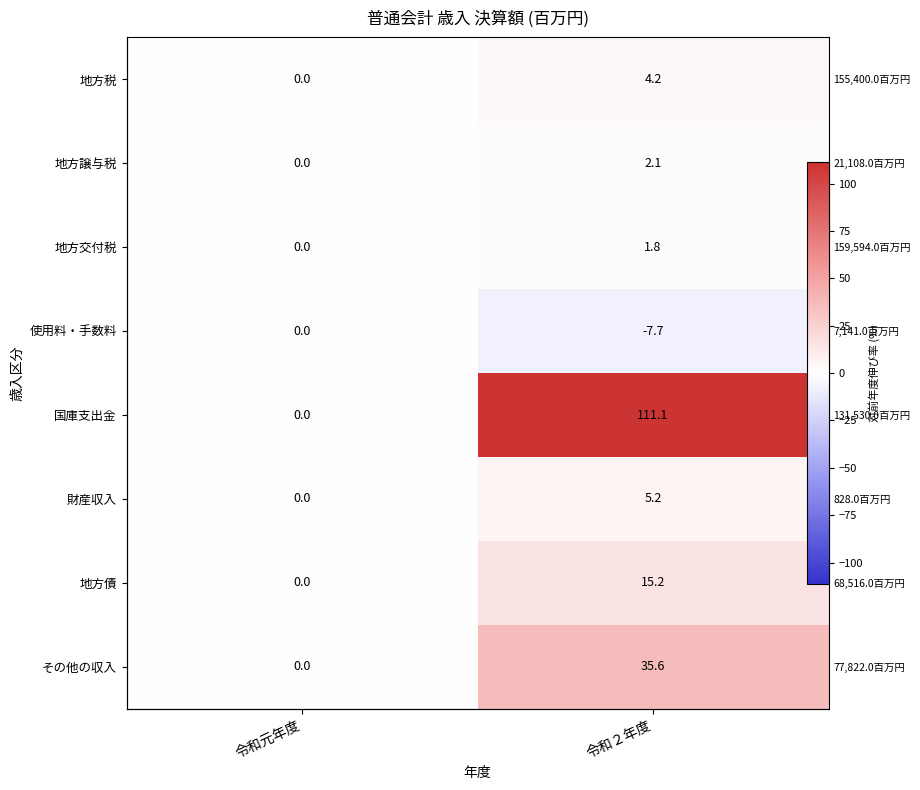

What is the maximum value shown in the chart?

111.1